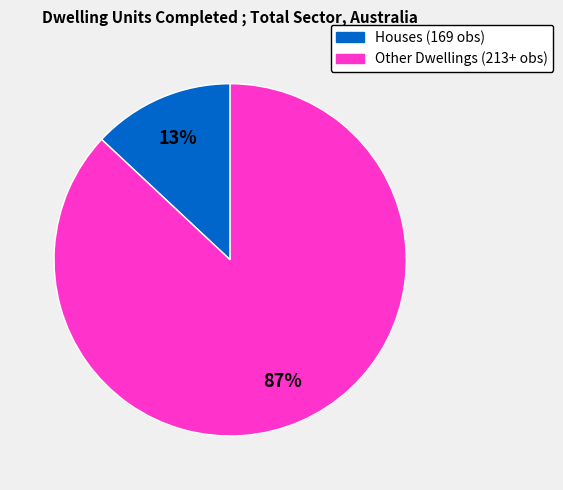

Is there a majority slice in this chart?

Yes